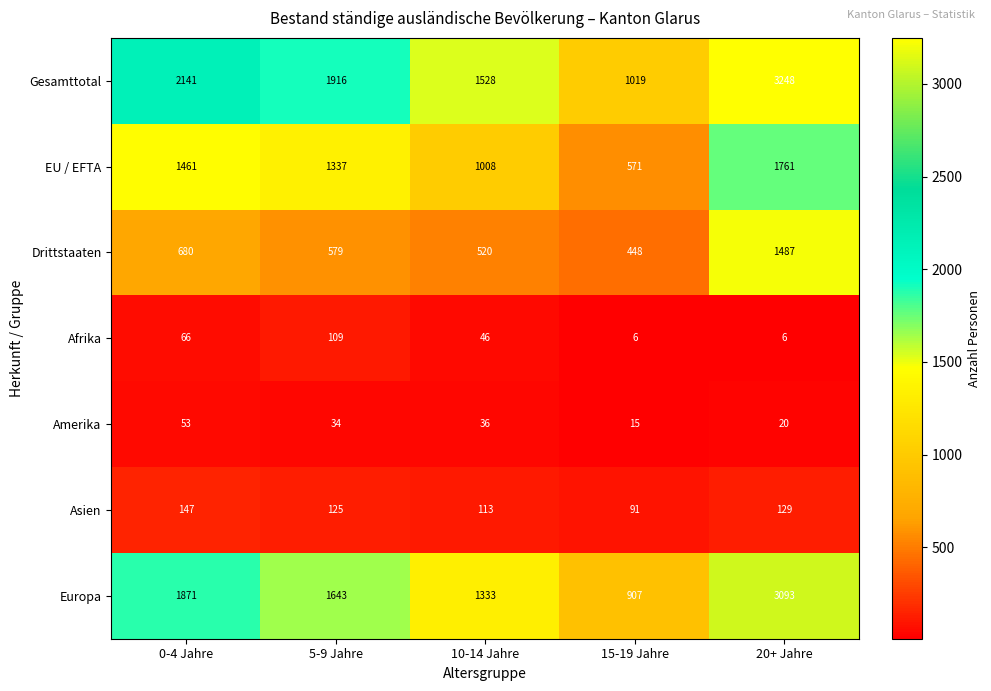

At which label does Drittstaaten first exceed 579?

0-4 Jahre